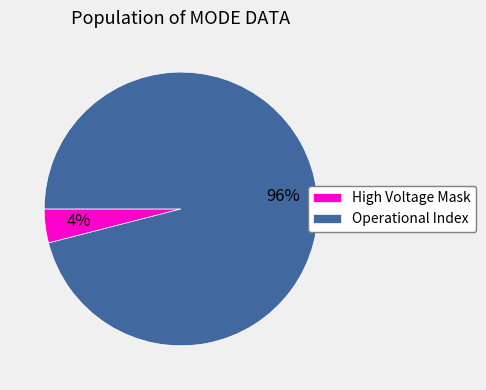

Is it true that Operational Index is 96% of the pie?

True